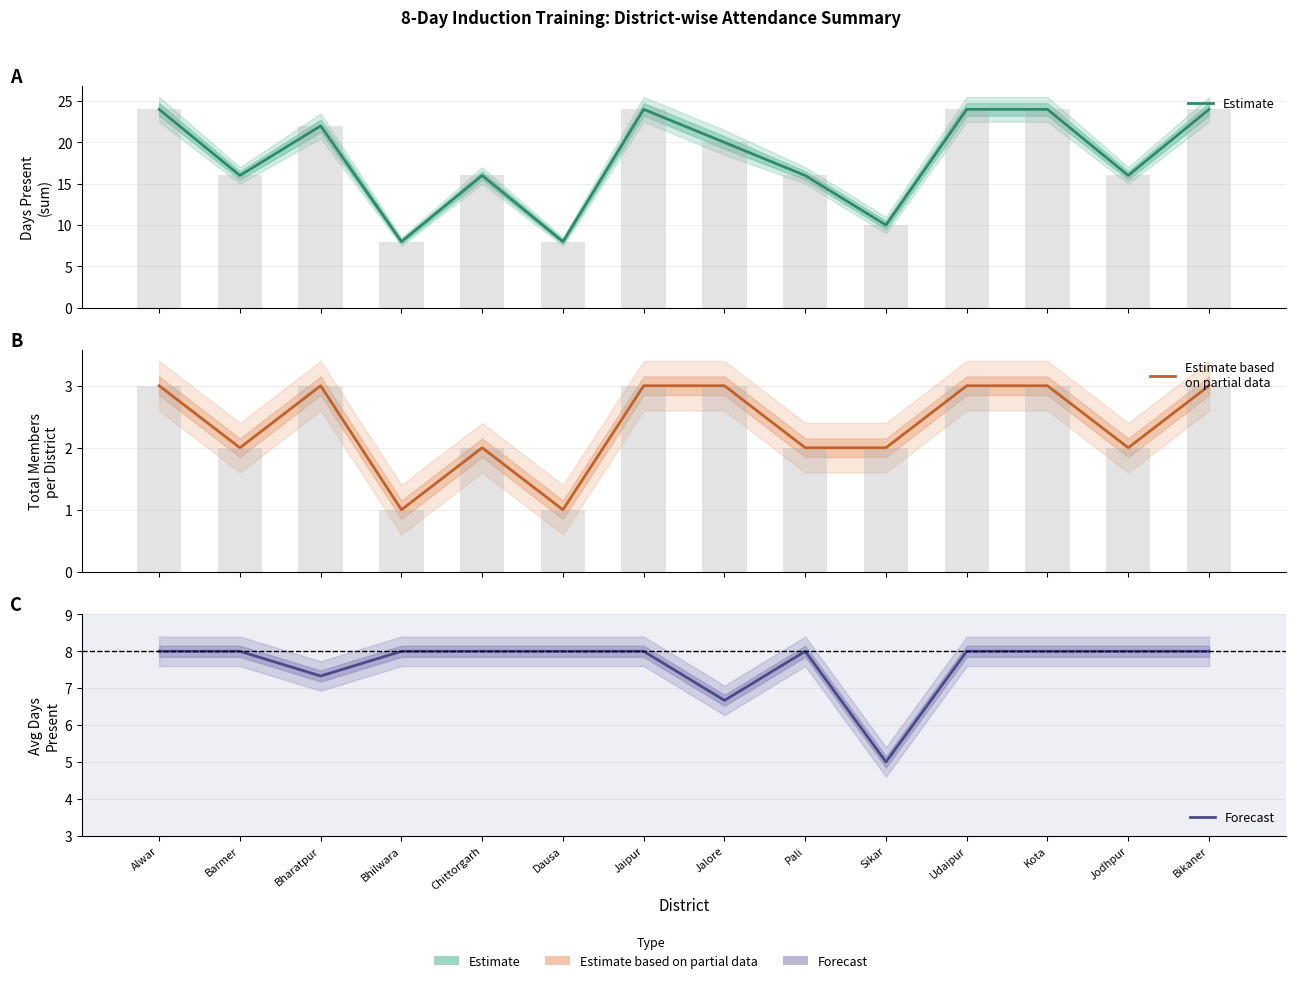

What is the minimum value for Estimate based
on partial data?

1.0